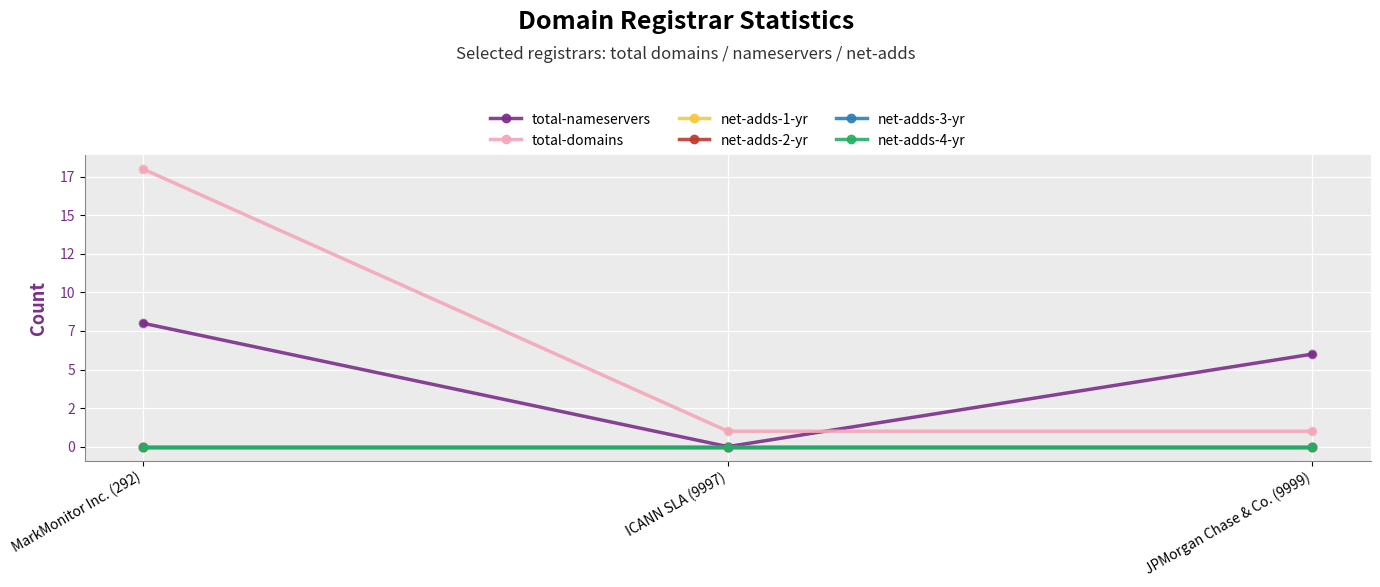

At which category is the sum across all series the highest?

MarkMonitor Inc. (292)